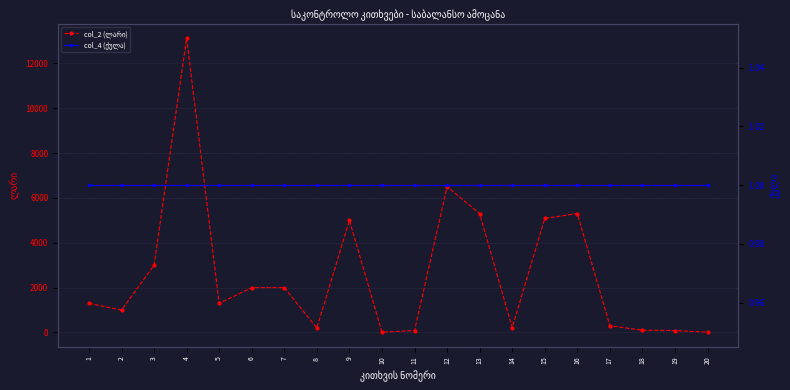

At how many categories does at least one series exceed 11956?

1